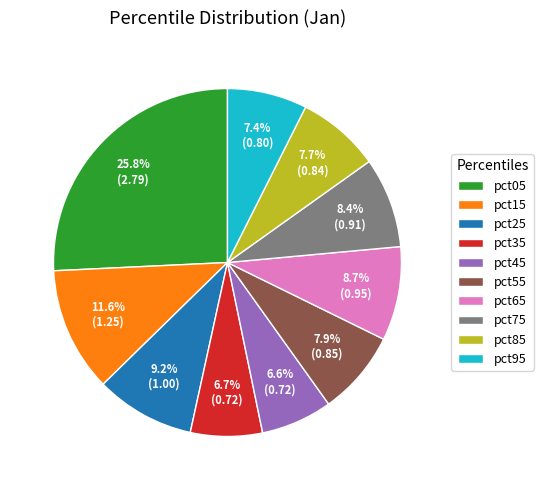

How many segments does this pie chart have?

10